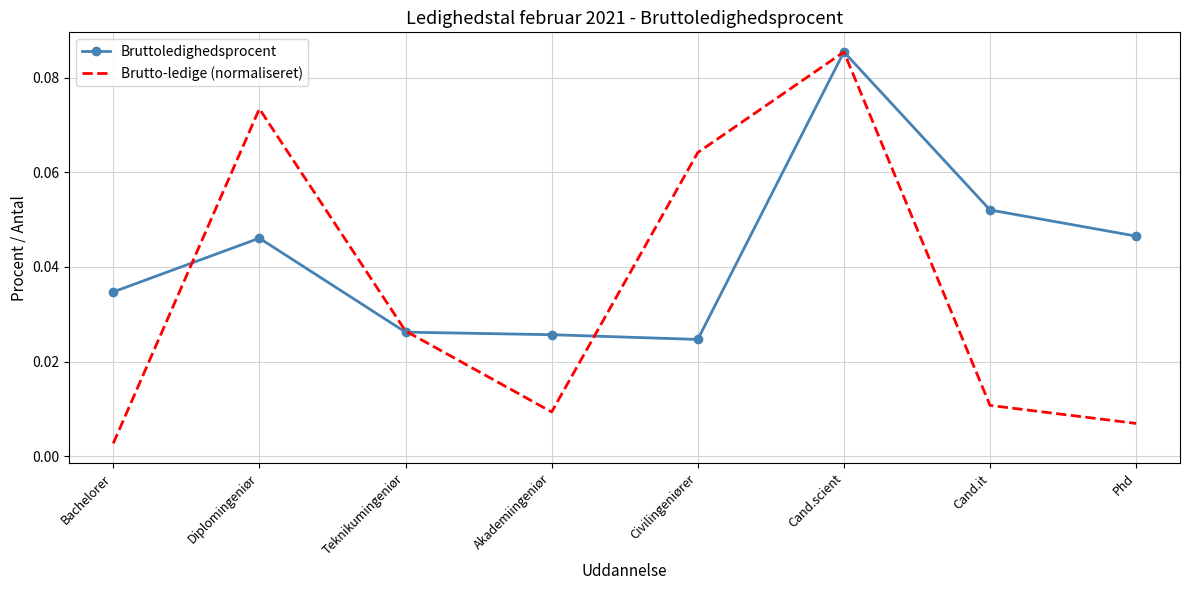

Is it true that Bruttoledighedsprocent equals 0.1 at Diplomingeniør?

False